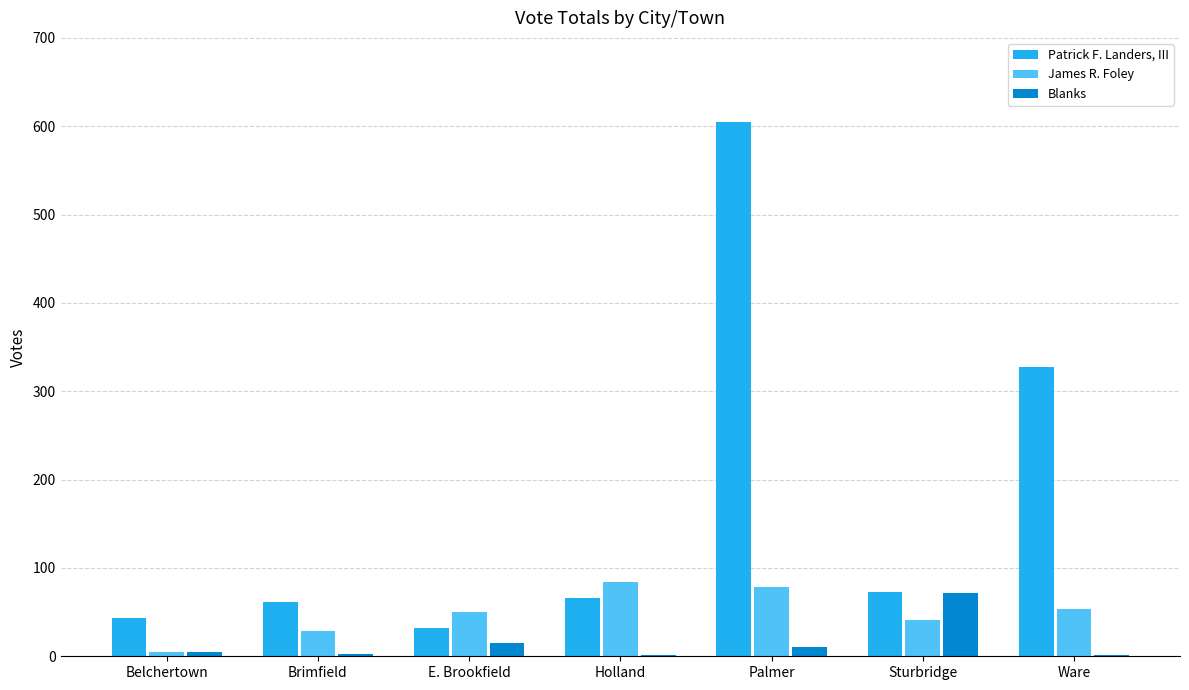

Are the bars horizontal?

No